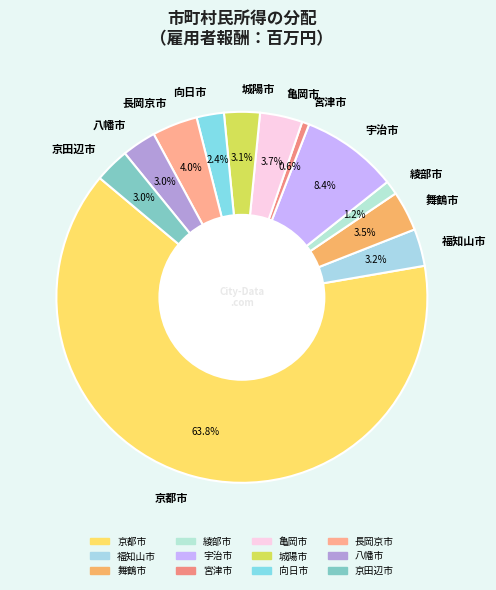

Which has a higher value, 亀岡市 or 八幡市?

亀岡市